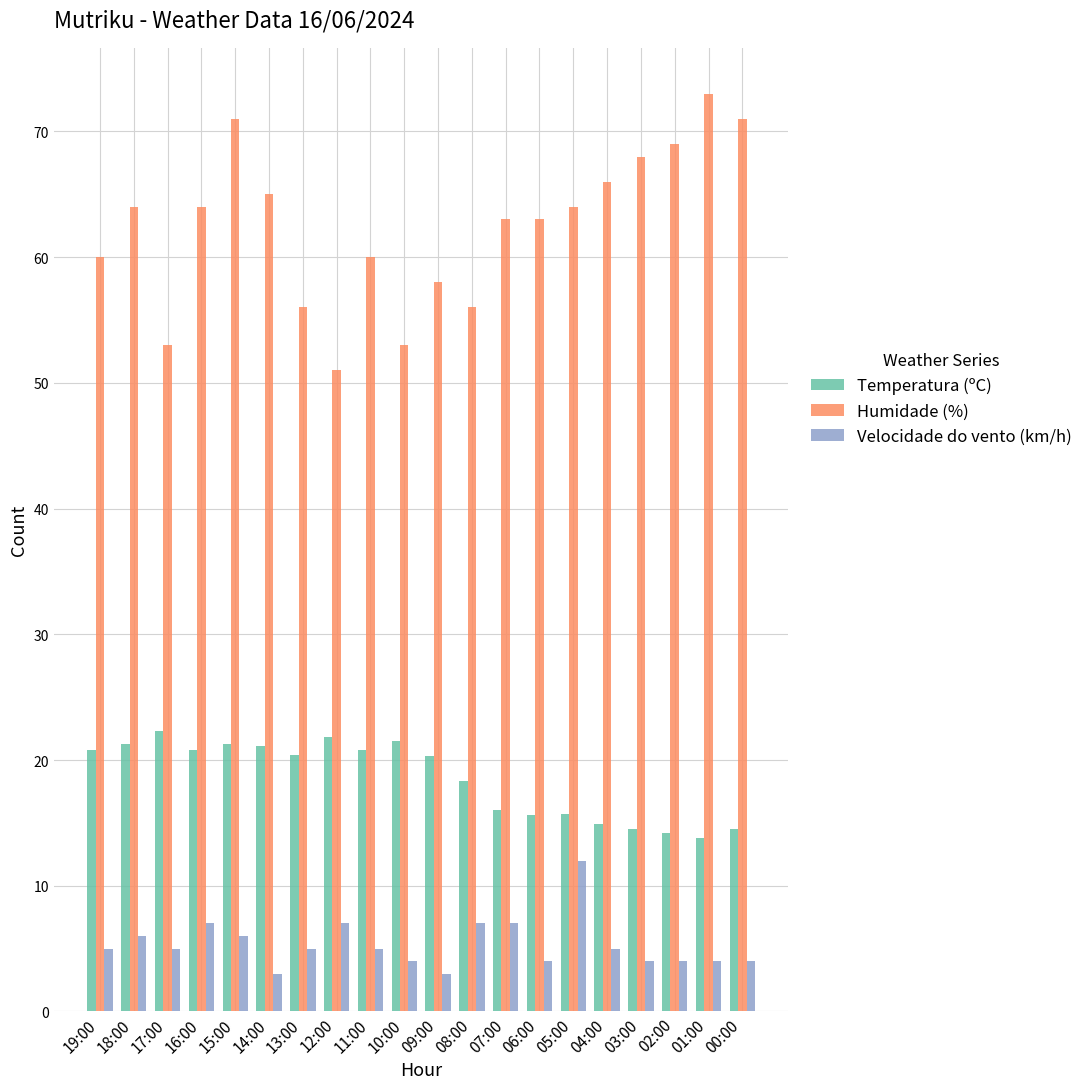

What are all the series names shown in the legend?

Temperatura (ºC), Humidade (%), Velocidade do vento (km/h)